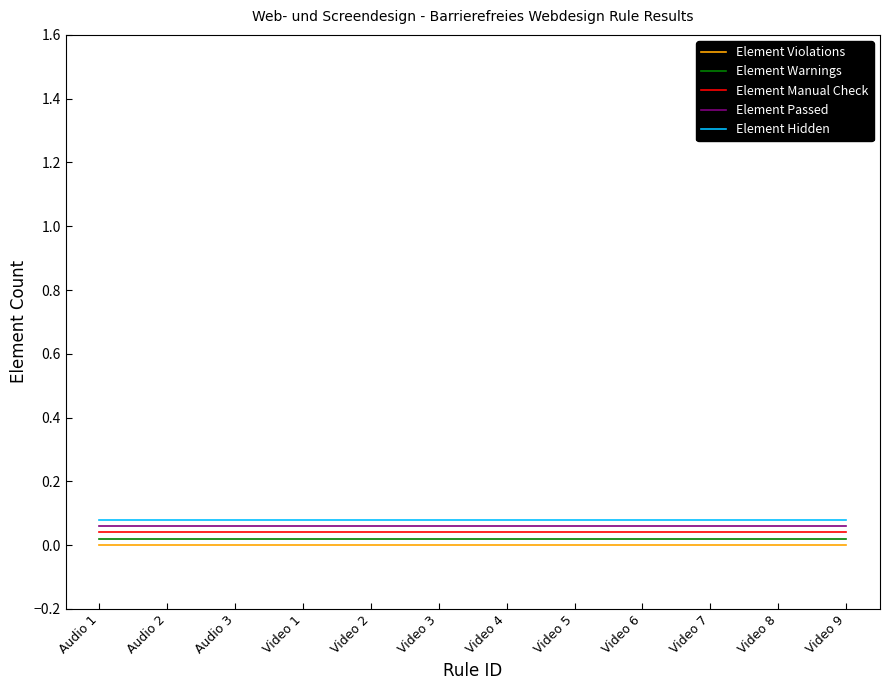

List the series in order of their peak value, lowest first.

Element Violations, Element Warnings, Element Manual Check, Element Passed, Element Hidden